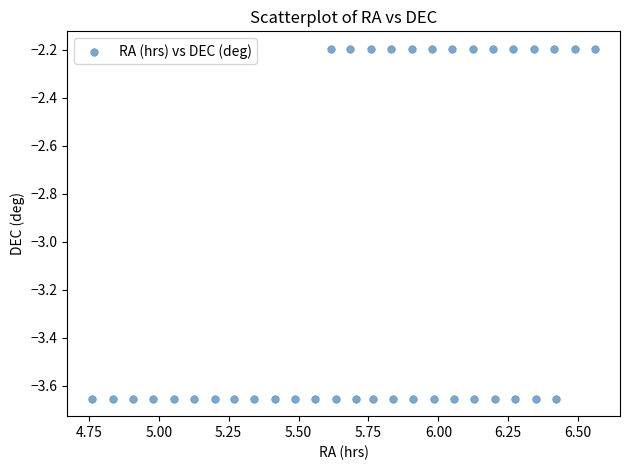

What is the range of Y values (max minus min)?

1.5